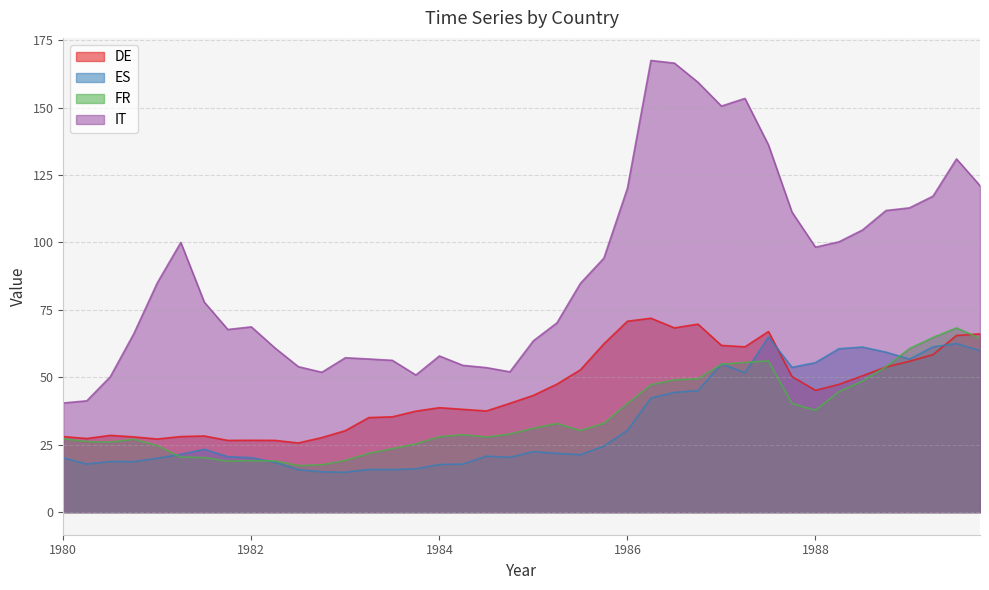

True or false: ES has a value of 6.1 at 1982.25.

False